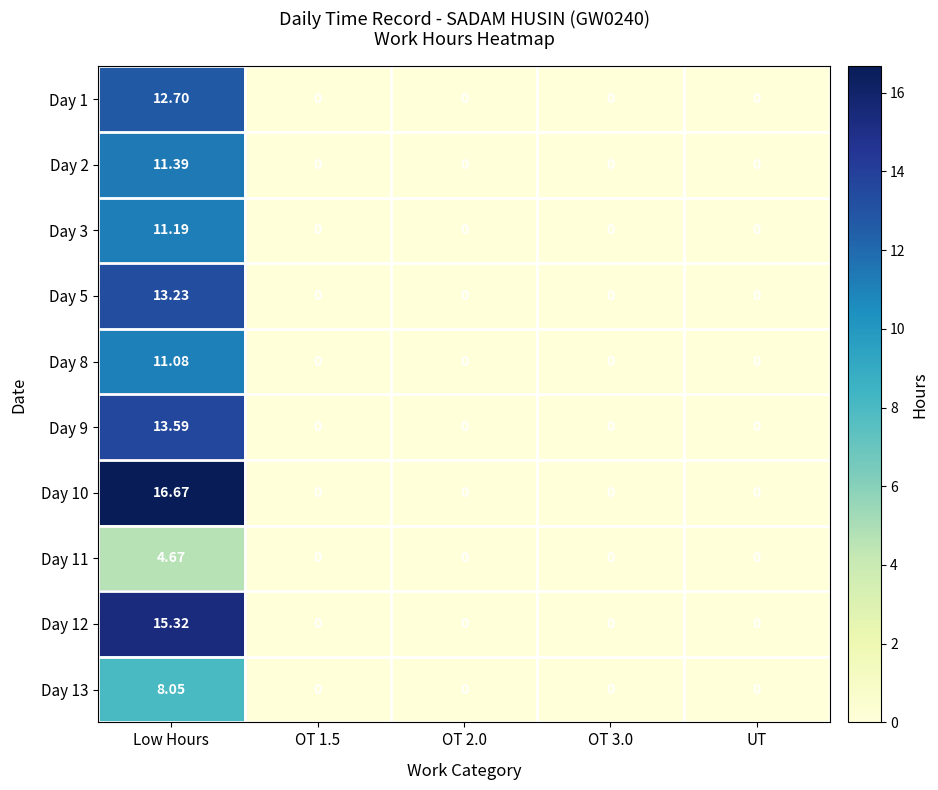

Is the value of Day 11 at OT 3.0 greater than the value of Day 12 at Low Hours?

No